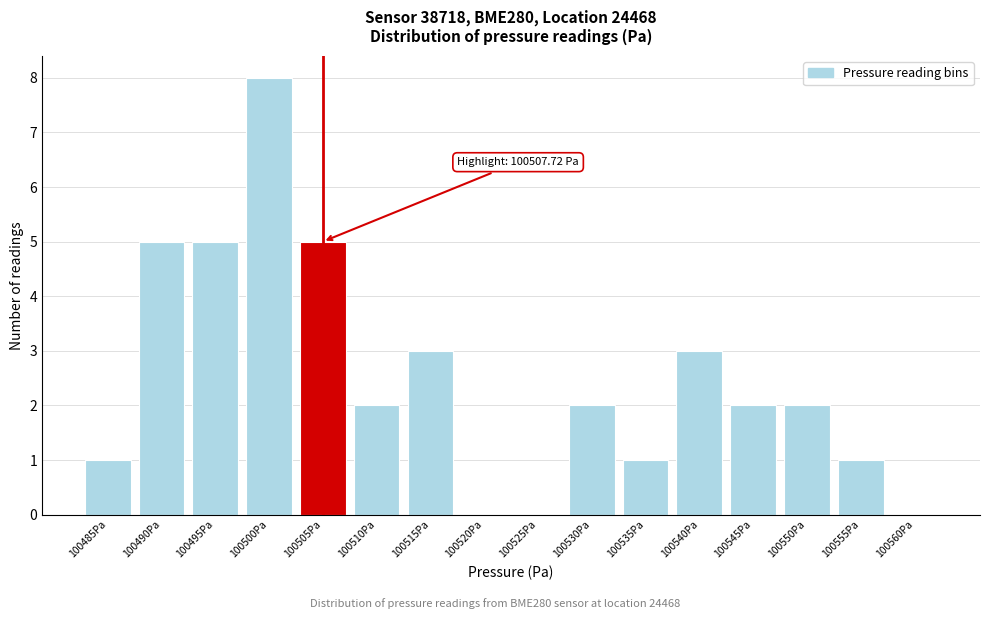

Reading left to right, what are all the values shown in this chart?

100485Pa=1	100490Pa=5	100495Pa=5	100500Pa=8	100505Pa=5	100510Pa=2	100515Pa=3	100520Pa=0	100525Pa=0	100530Pa=2	100535Pa=1	100540Pa=3	100545Pa=2	100550Pa=2	100555Pa=1	100560Pa=0